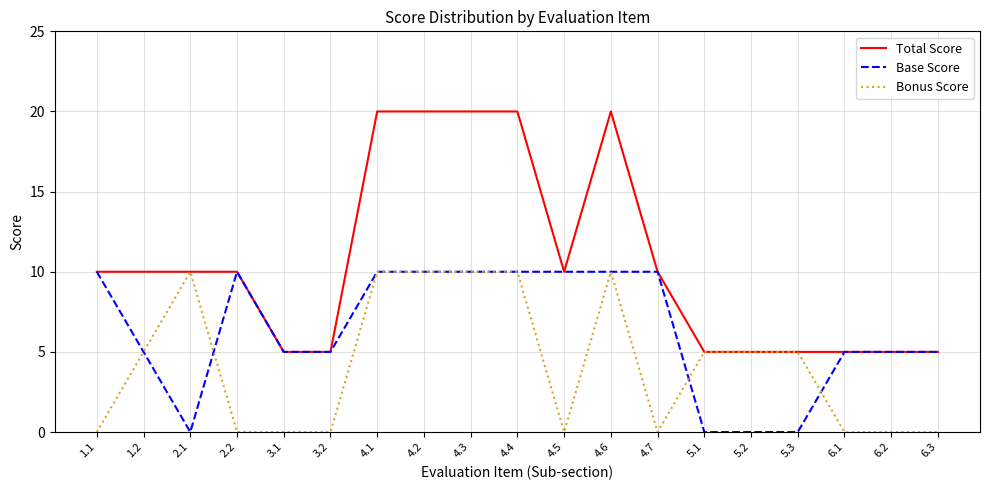

What is the greatest value displayed?

20